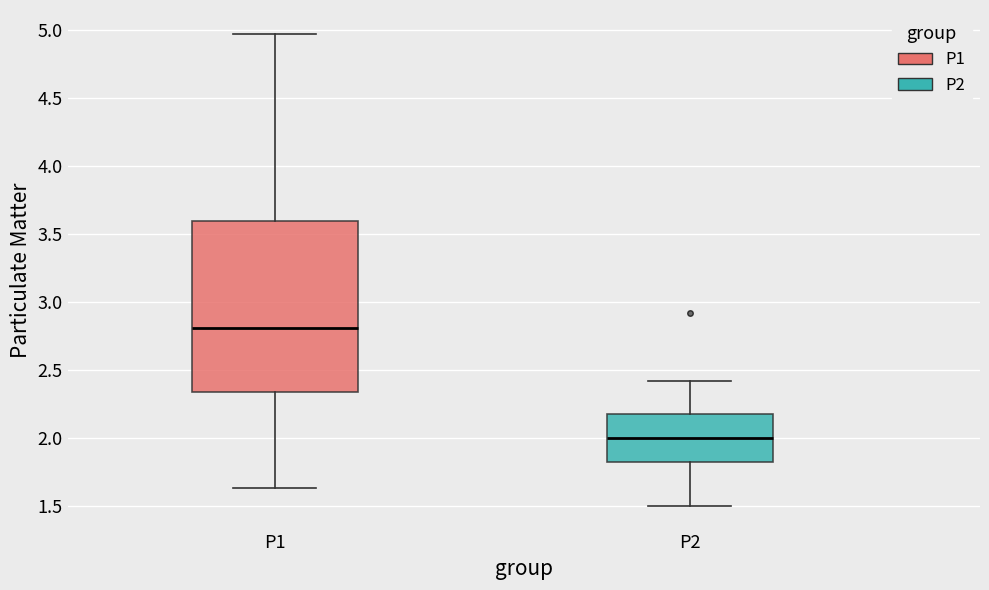

Which box is the tallest, from its lower edge to its upper edge?

P1